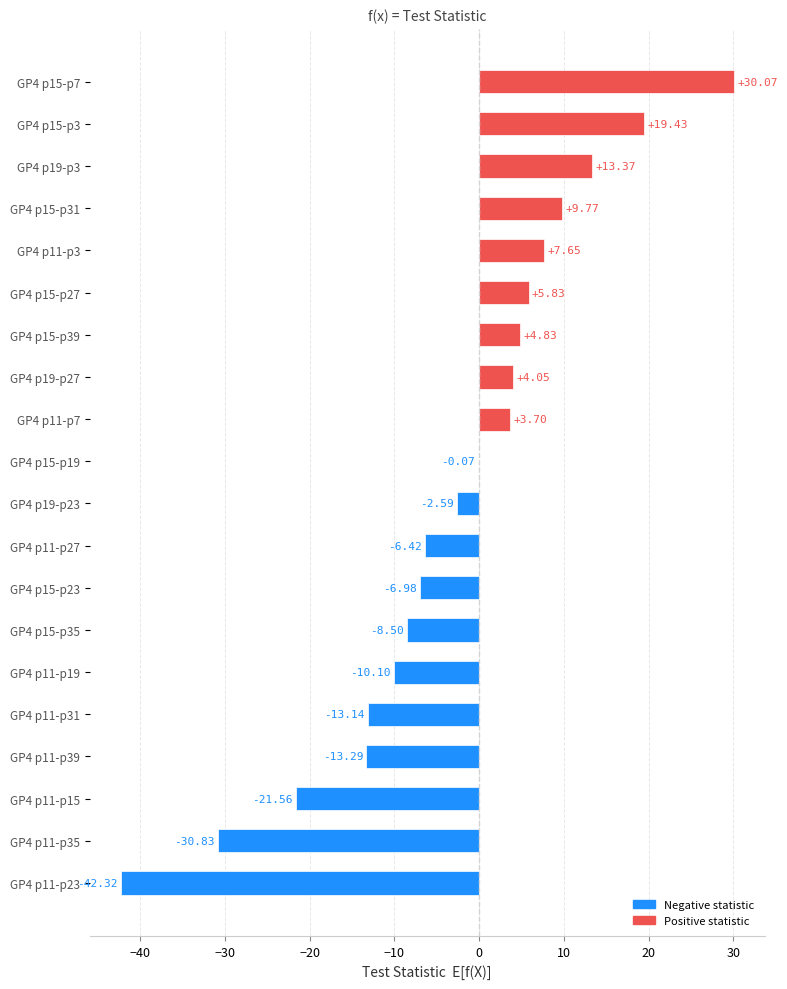

How many positive values are there?

9